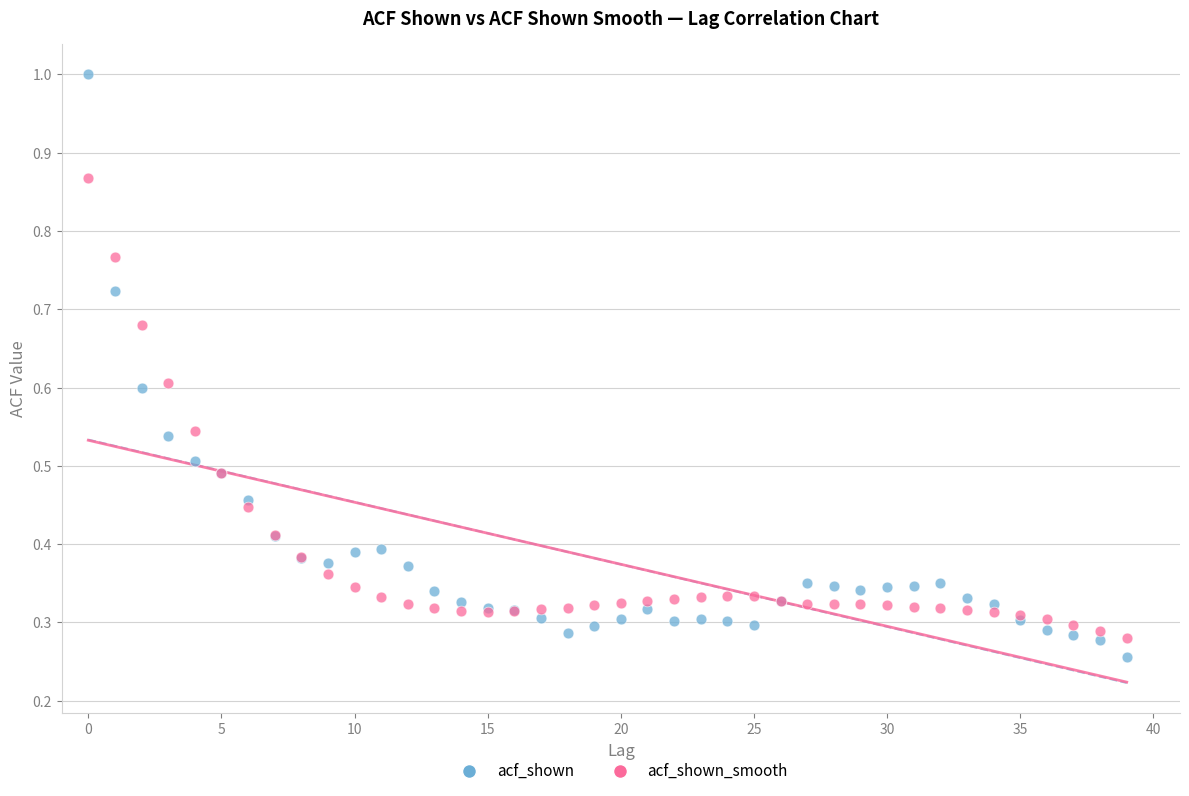

Which series reaches the maximum Y coordinate?

acf_shown